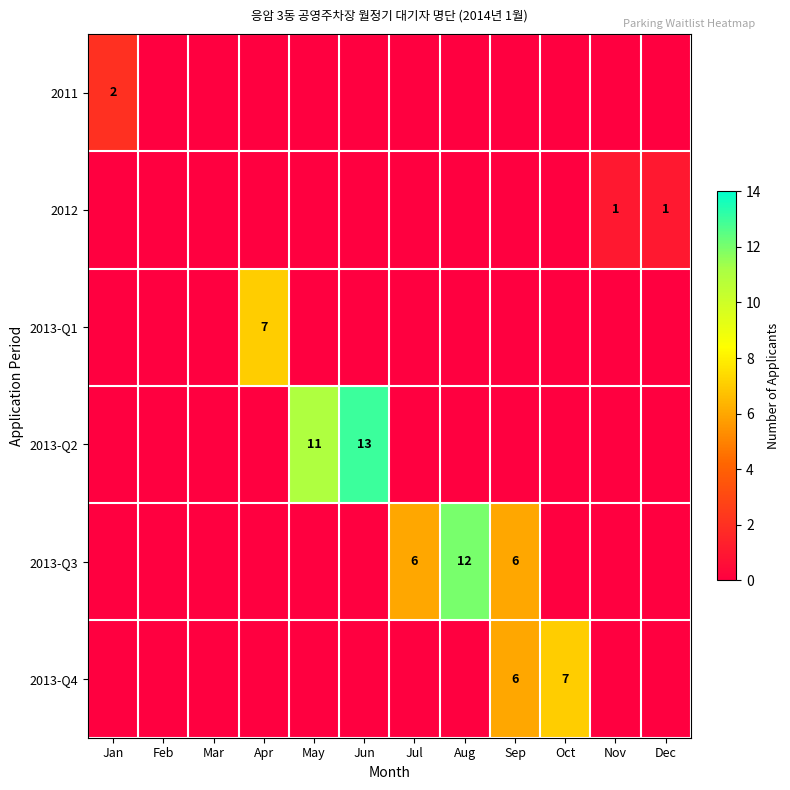

Is it true that 2012 equals 1 at Dec?

True